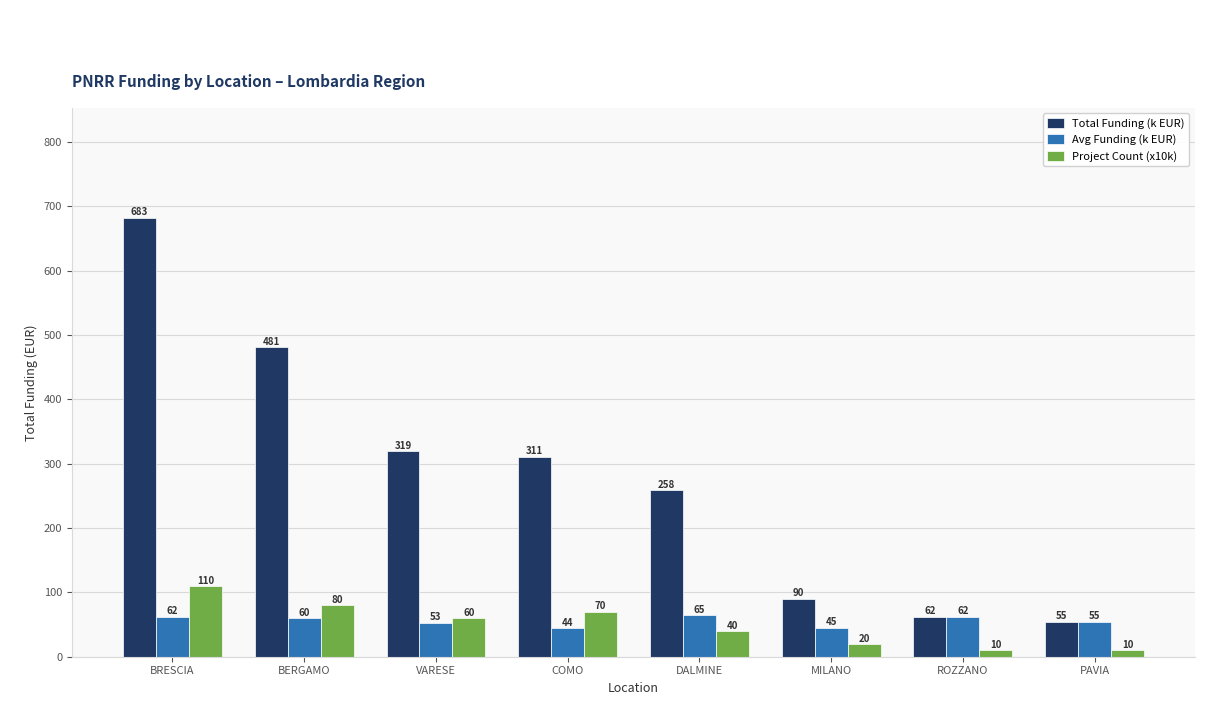

At which label does Avg Funding (k EUR) reach its minimum?

COMO